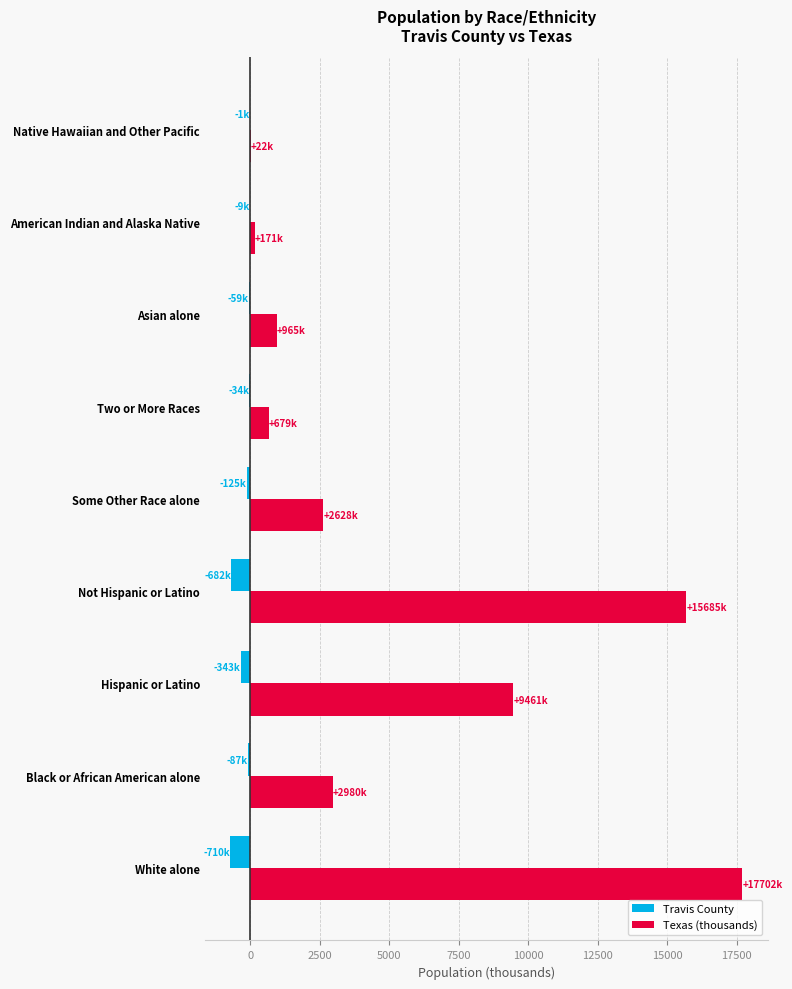

The Travis County series shows -681.5 at Not Hispanic or Latino. True or false?

True